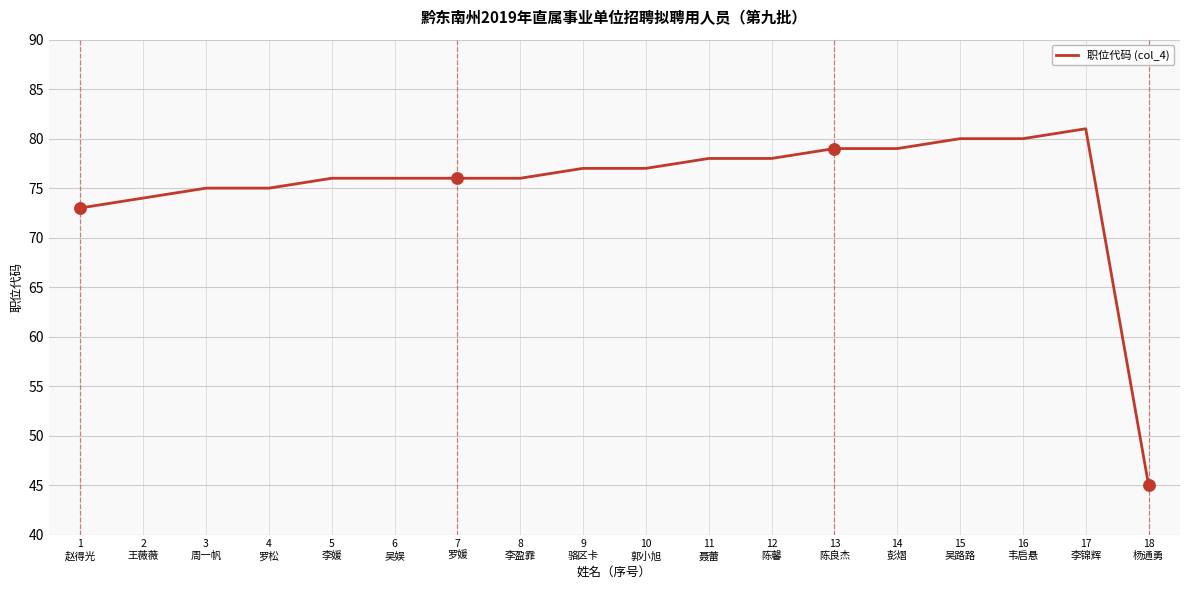

What is the ratio of the value at 8
李盈霏 to the value at 1
赵得光?

1.0